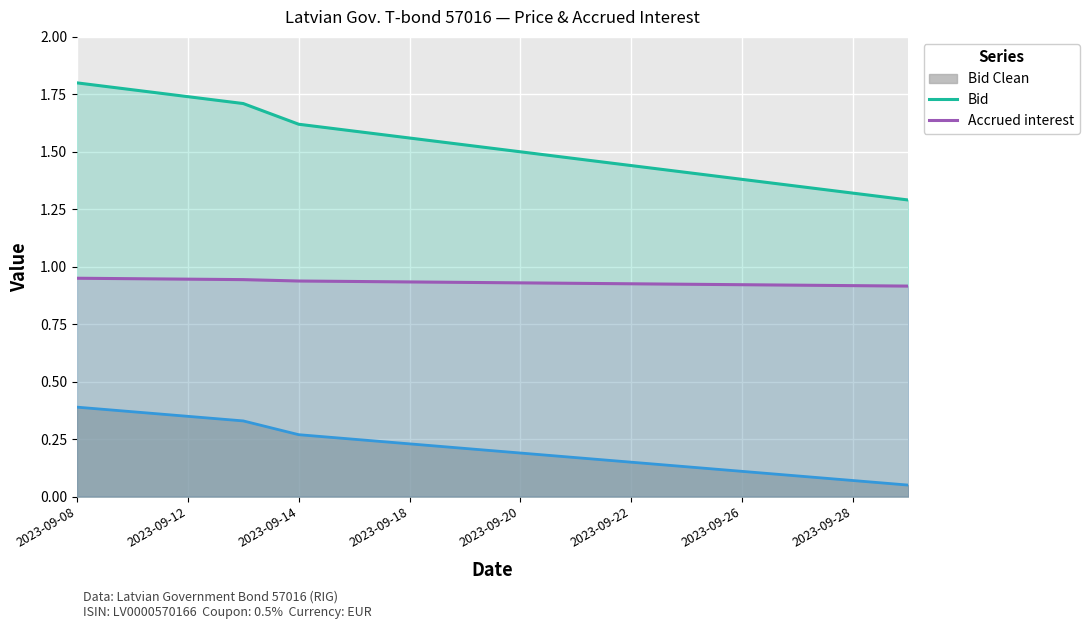

The value of Accrued interest at 2023-09-12 is 0.2. True or false?

False